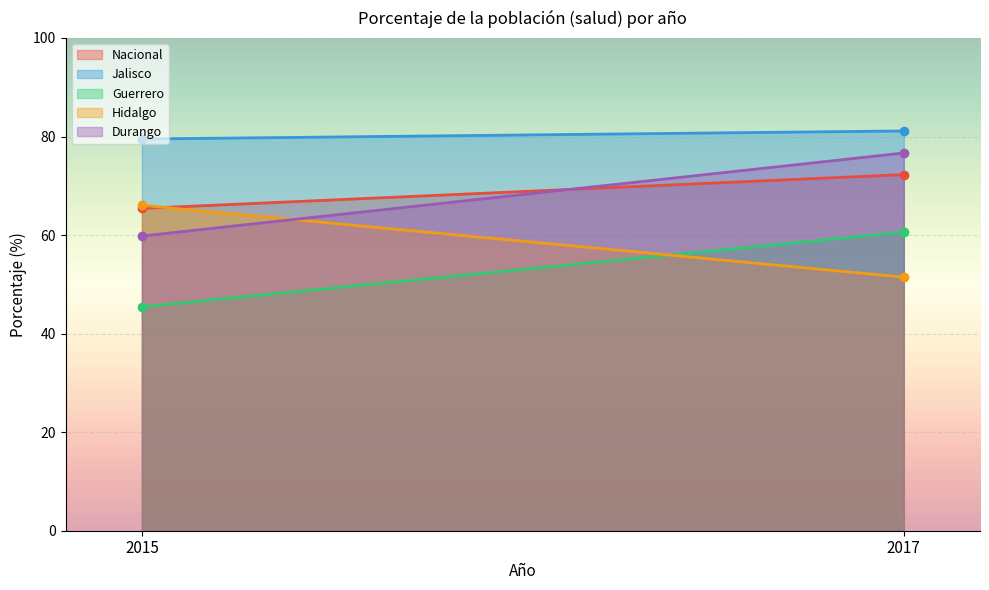

What is the minimum value for Nacional?

65.4